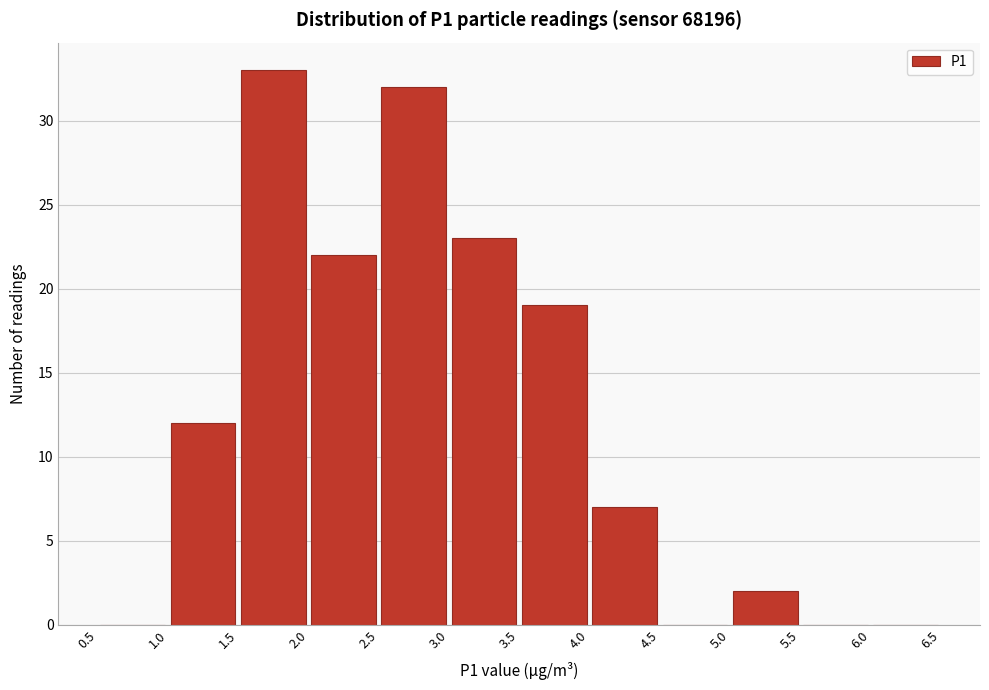

Reading left to right, transcribe this chart: for each bar, give the range it covers on the x-axis and its height. The values are not printed on the chart, so give them approximately, as read against the axis.

0.5 to 1.0: 0
1.0 to 1.5: 12
1.5 to 2.0: 33
2.0 to 2.5: 22
2.5 to 3.0: 32
3.0 to 3.5: 23
3.5 to 4.0: 19
4.0 to 4.5: 7
4.5 to 5.0: 0
5.0 to 5.5: 2
5.5 to 6.0: 0
6.0 to 6.5: 0